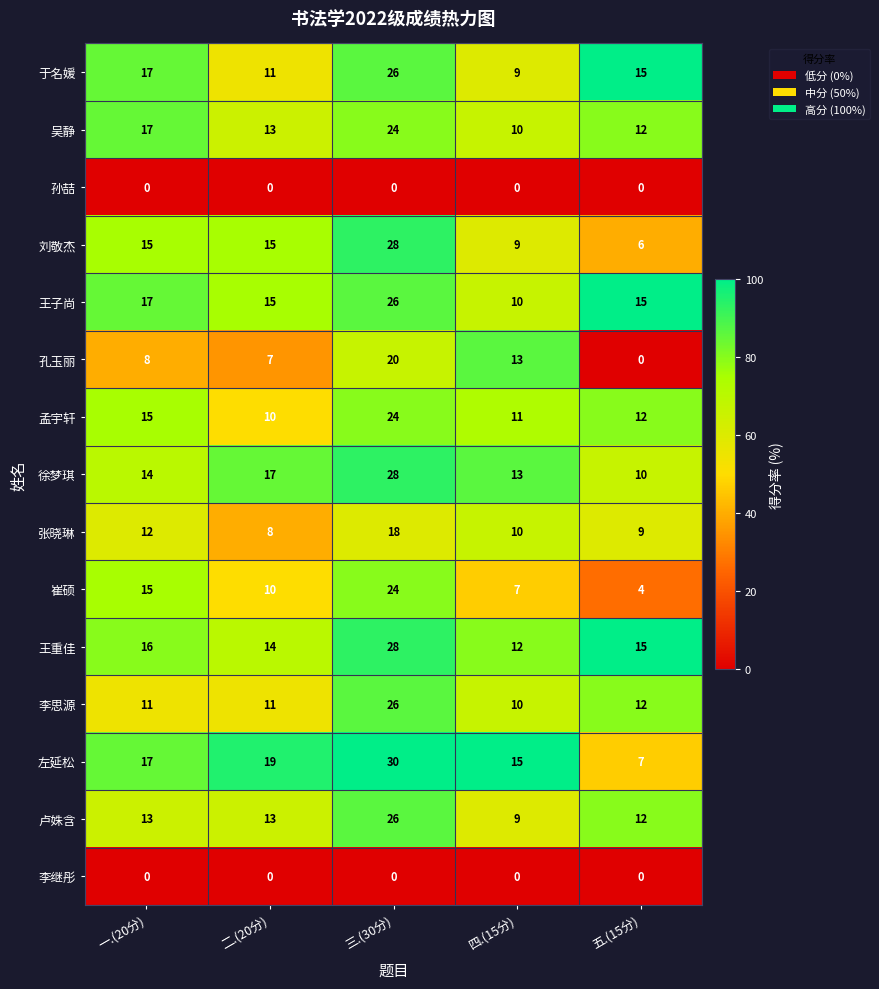

Rank the categories by 孔玉丽 value from lowest to highest.

五.(15分), 二.(20分), 一.(20分), 四.(15分), 三.(30分)